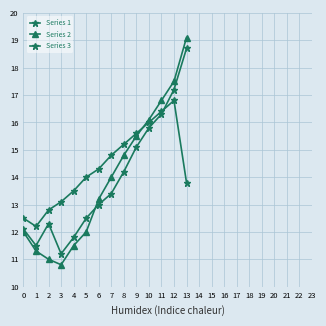

True or false: Series 3 has a value of 13.8 at 13.

True